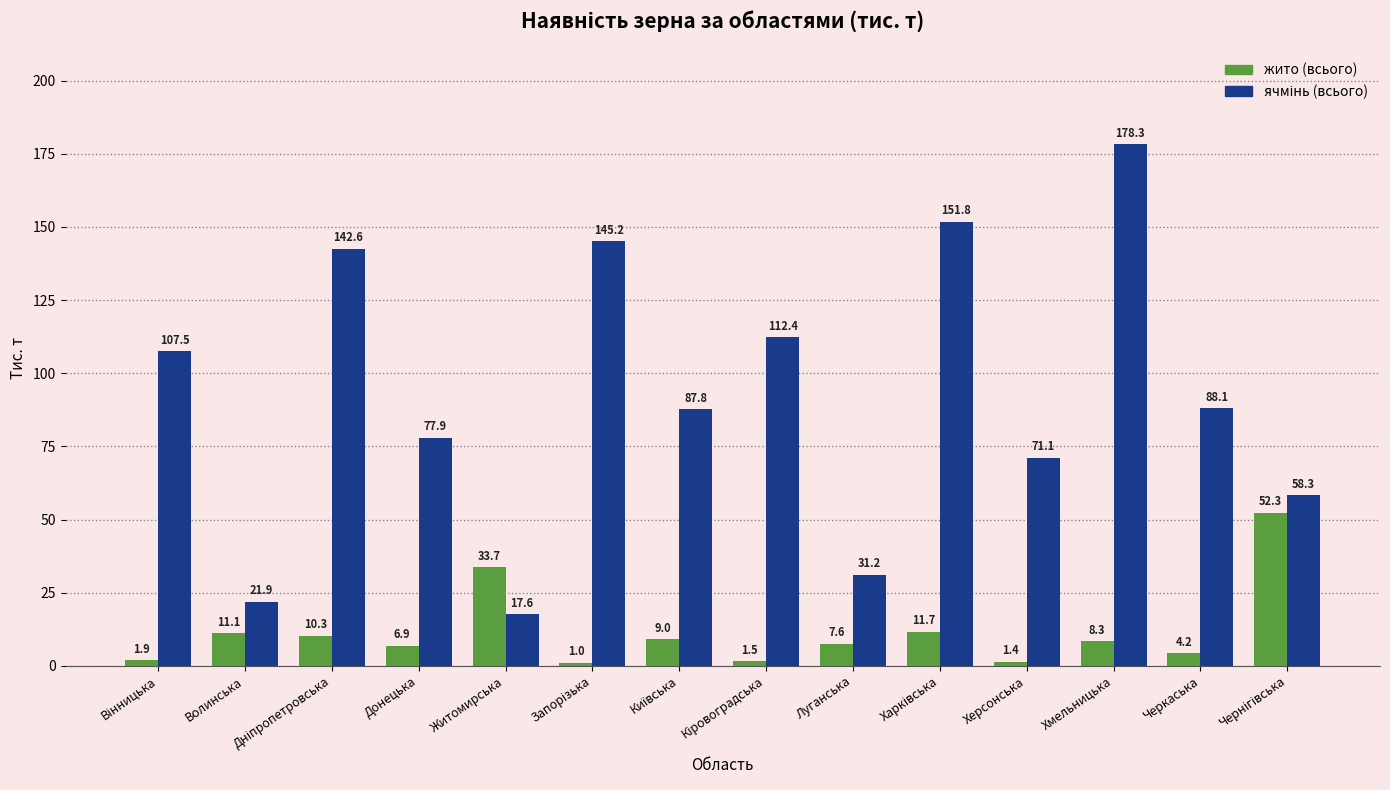

At which category is the sum across all series the highest?

Хмельницька